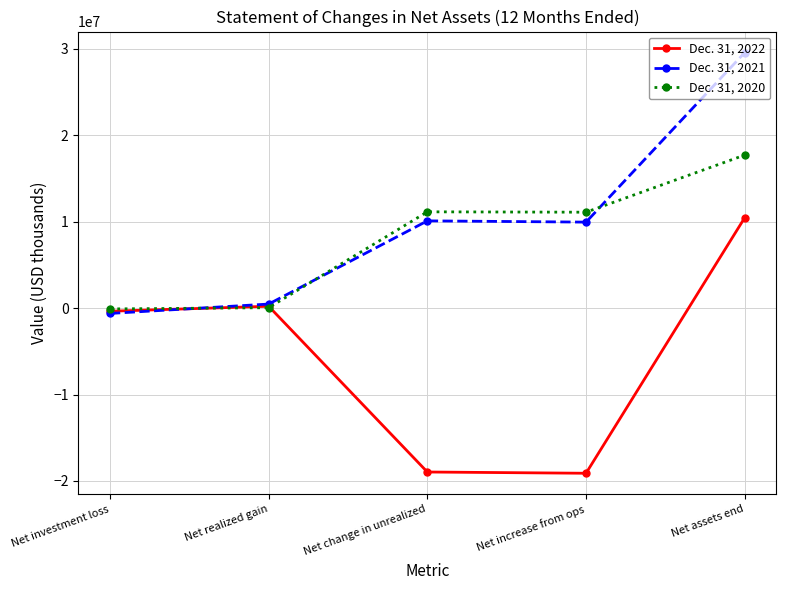

What is the value of the Dec. 31, 2020 point at the 3rd from the left?

11146049